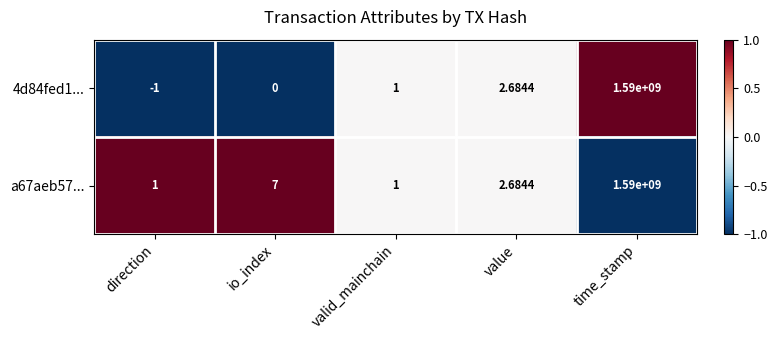

At which label is 4d84fed1... closest to 794999999?

value